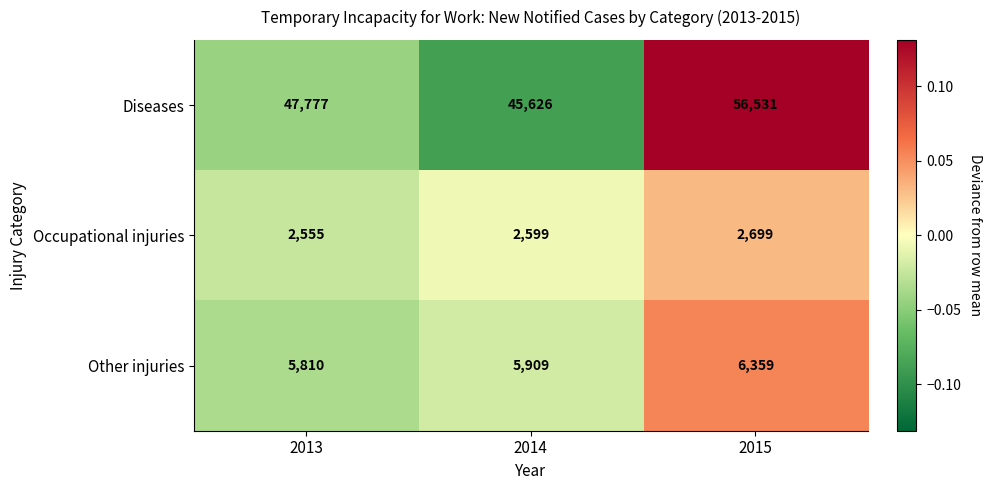

At which label is Occupational injuries closest to 2627?

2014